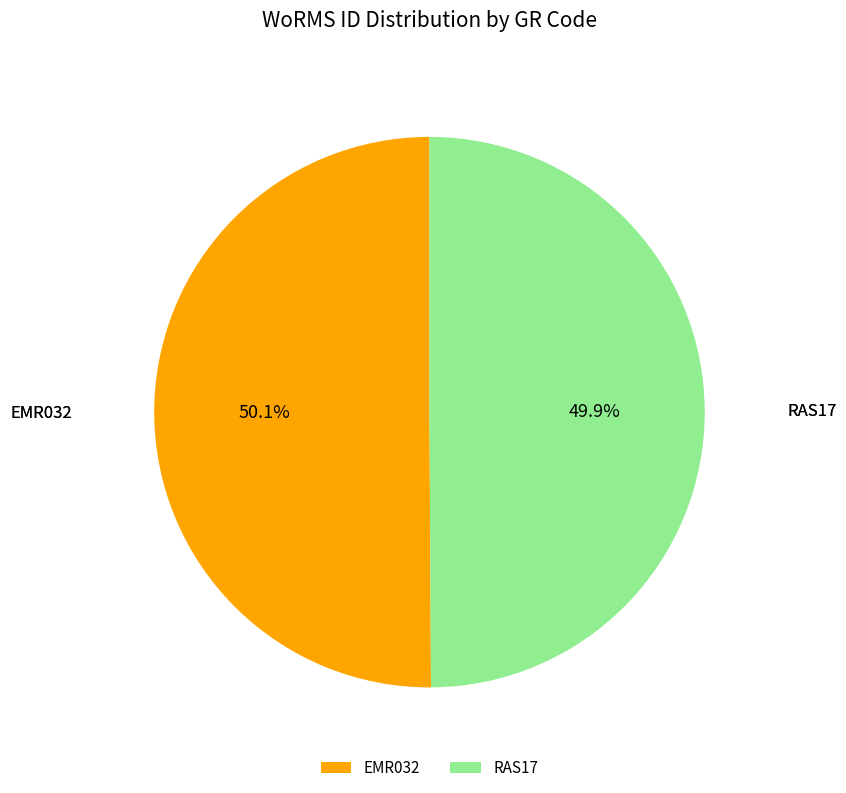

What percentage is the EMR032 slice, to the nearest percent?

50%